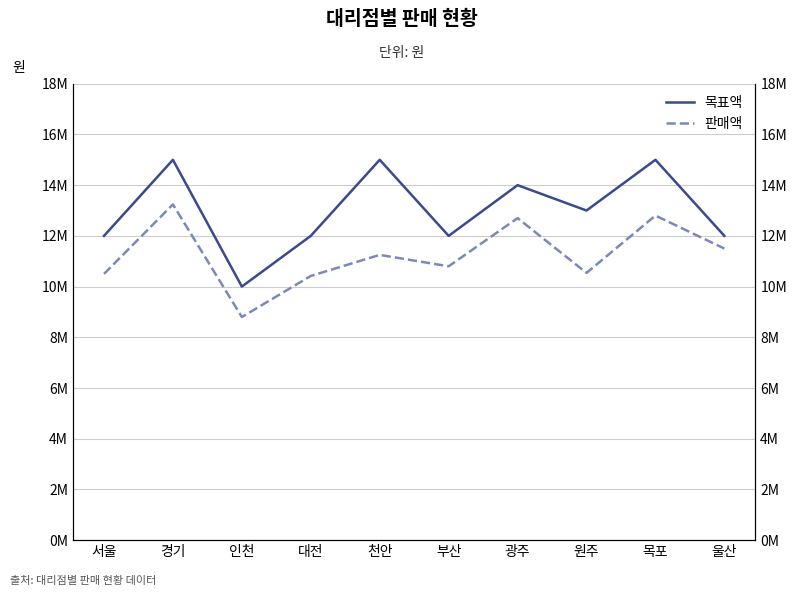

True or false: 판매액 has more than 0 points higher than both neighbors.

True